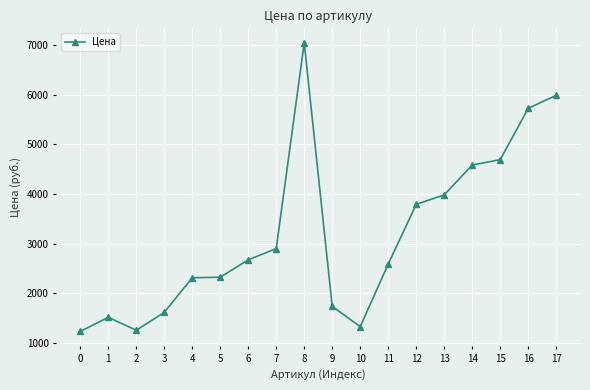

Does the chart display data point markers on the line(s)?

Yes